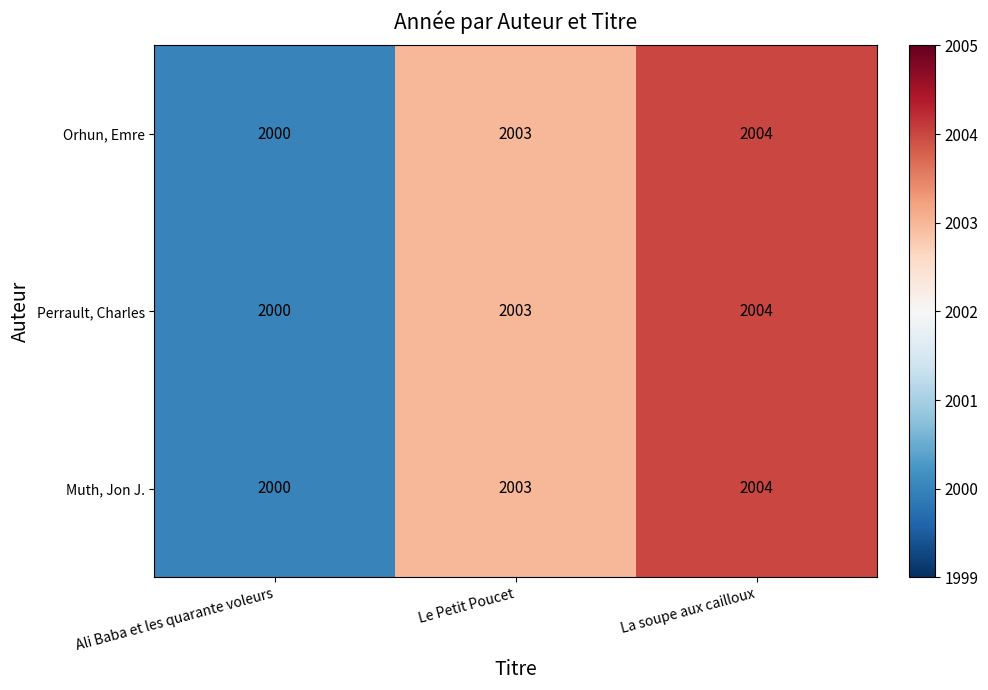

What is the total value across all series at Ali Baba et les quarante voleurs?

6000